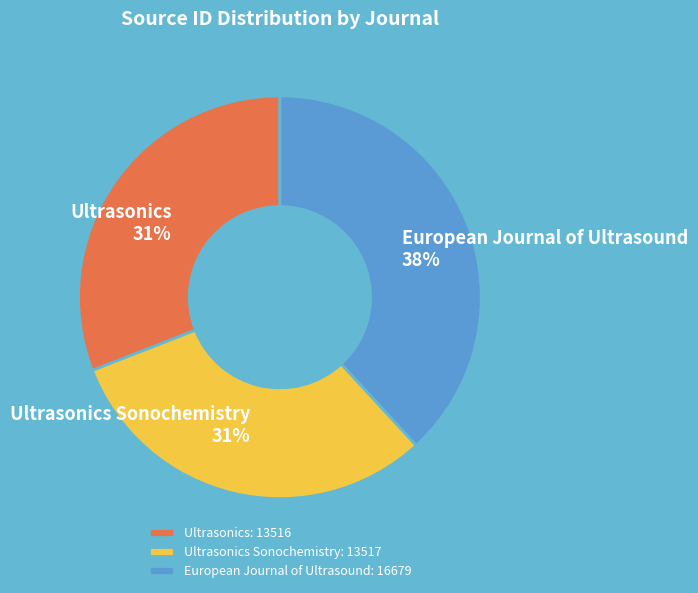

Count the number of slices in the pie.

3